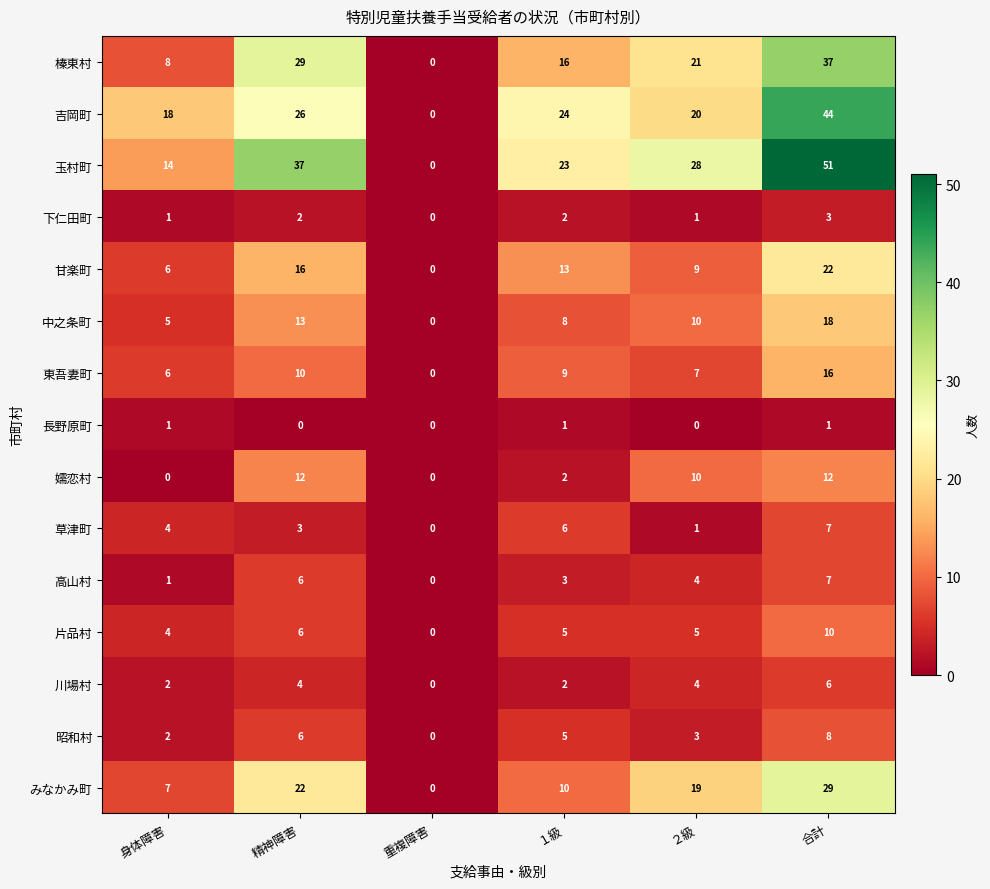

Which series has the widest spread of values?

玉村町